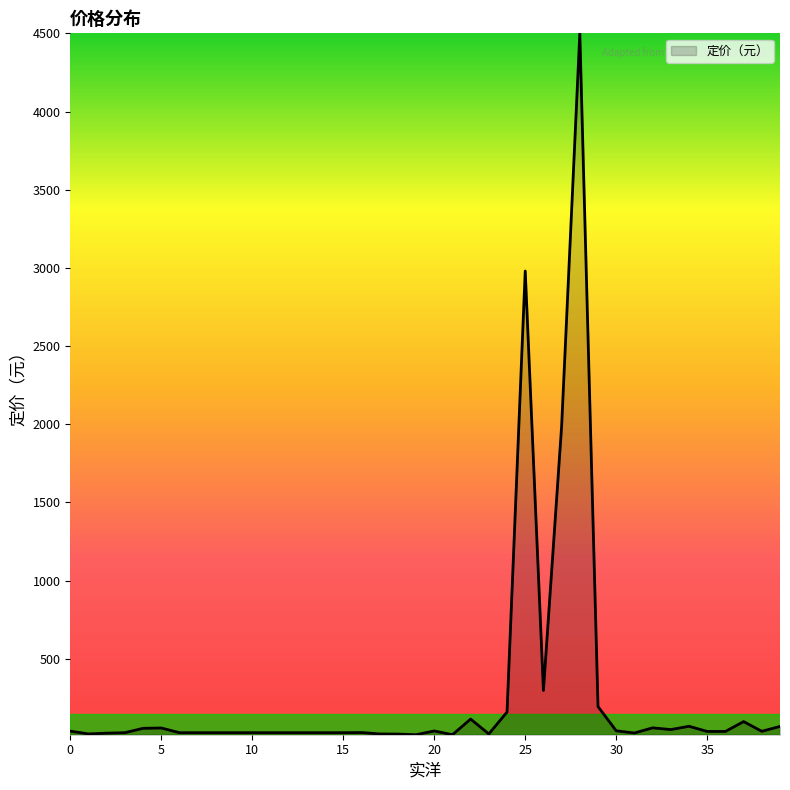

How many lines are shown in the chart?

1